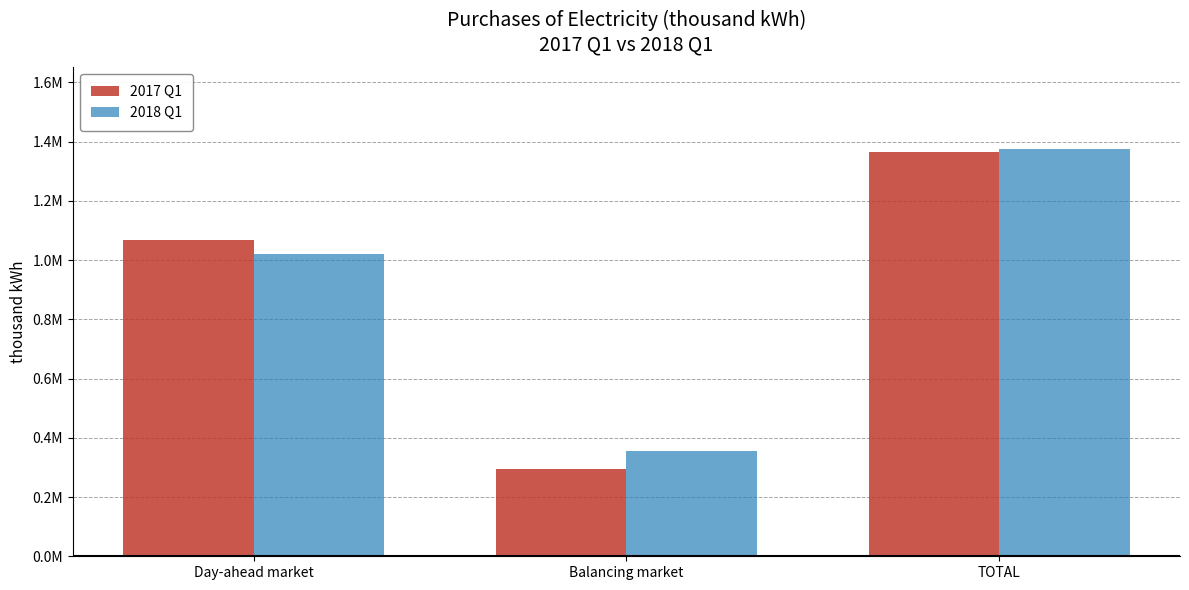

List the series in order of their peak value, highest first.

2018 Q1, 2017 Q1